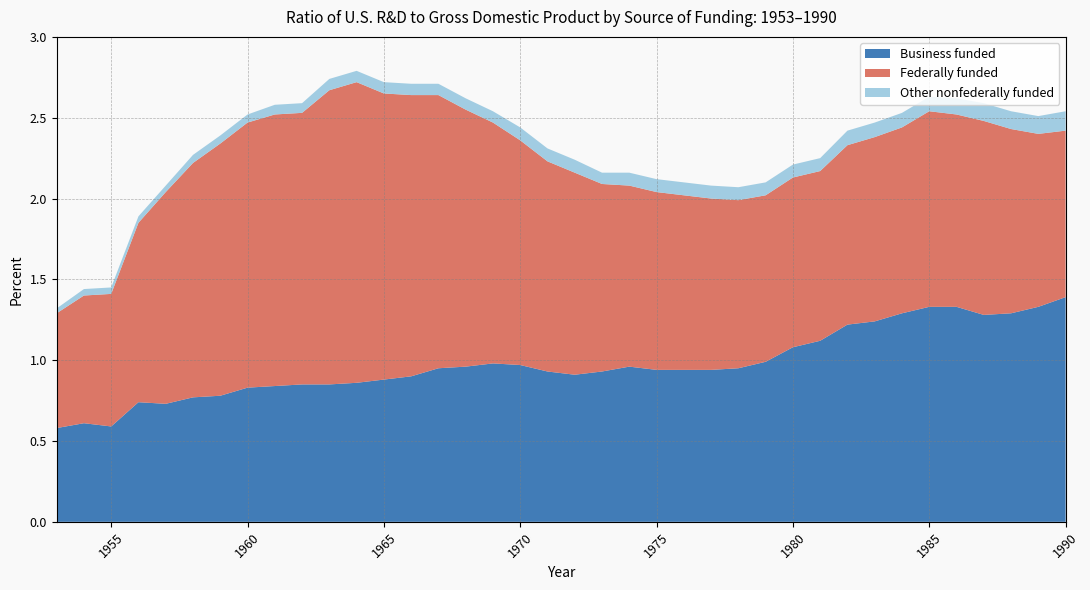

Reading left to right, extract all data points from this chart.

Business funded: 0.6	0.6	0.6	0.7	0.7	0.8	0.8	0.8	0.8	0.8	0.8	0.9	0.9	0.9	0.9	1.0	1.0	1.0	0.9	0.9	0.9	1.0	0.9	0.9	0.9	0.9	1.0	1.1	1.1	1.2	1.2	1.3	1.3	1.3	1.3	1.3	1.3	1.4
Federally funded: 0.7	0.8	0.8	1.1	1.3	1.4	1.6	1.6	1.7	1.7	1.8	1.9	1.8	1.7	1.7	1.6	1.5	1.4	1.3	1.2	1.2	1.1	1.1	1.1	1.1	1.0	1.0	1.1	1.1	1.1	1.1	1.1	1.2	1.2	1.2	1.1	1.1	1.0
Other nonfederally funded: 0.0	0.0	0.0	0.0	0.0	0.1	0.1	0.1	0.1	0.1	0.1	0.1	0.1	0.1	0.1	0.1	0.1	0.1	0.1	0.1	0.1	0.1	0.1	0.1	0.1	0.1	0.1	0.1	0.1	0.1	0.1	0.1	0.1	0.1	0.1	0.1	0.1	0.1